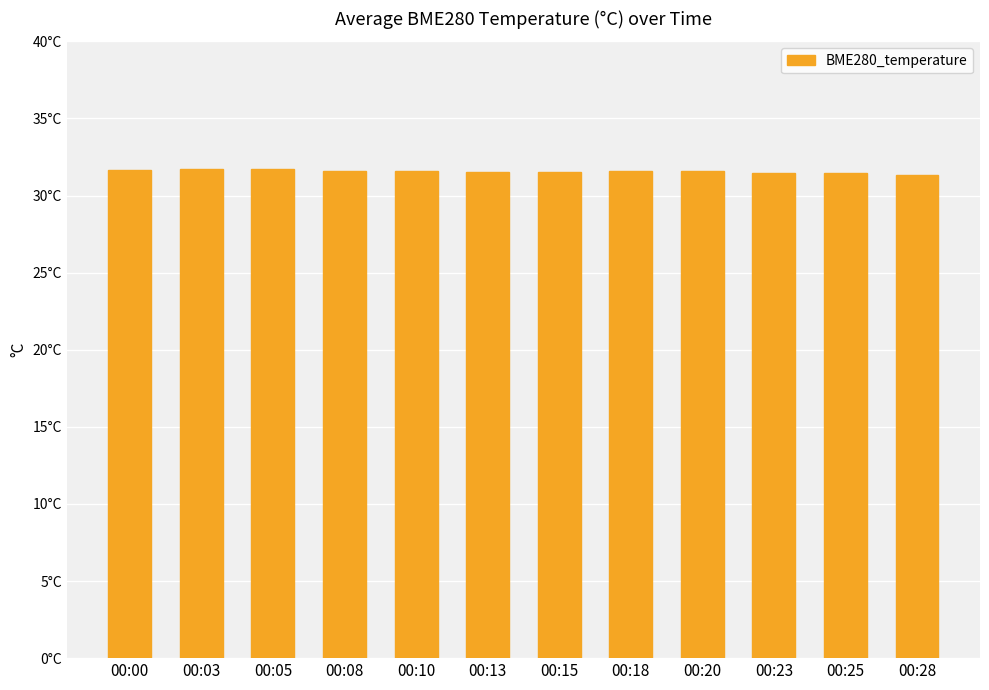

How many bars are there in total?

12